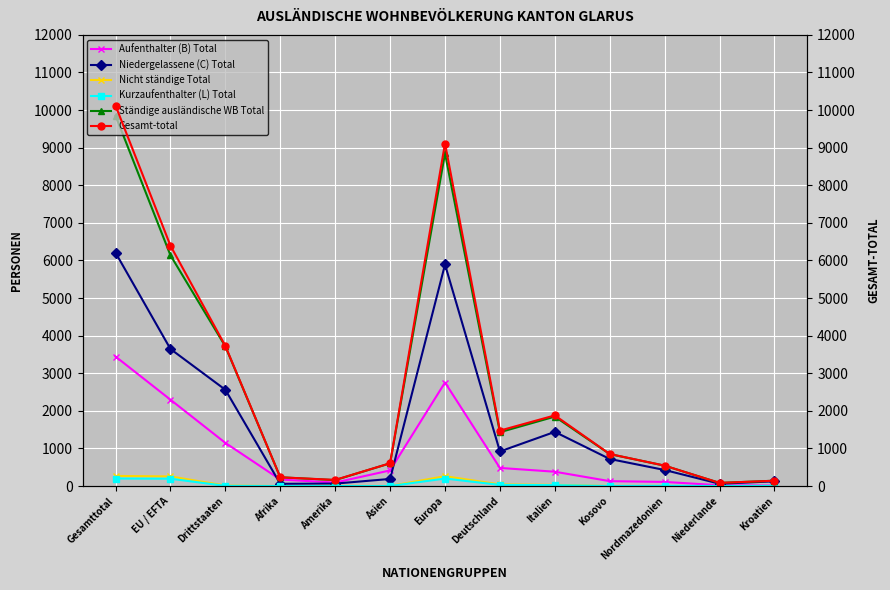

At which label is Kurzaufenthalter (L) Total closest to 100?

Deutschland